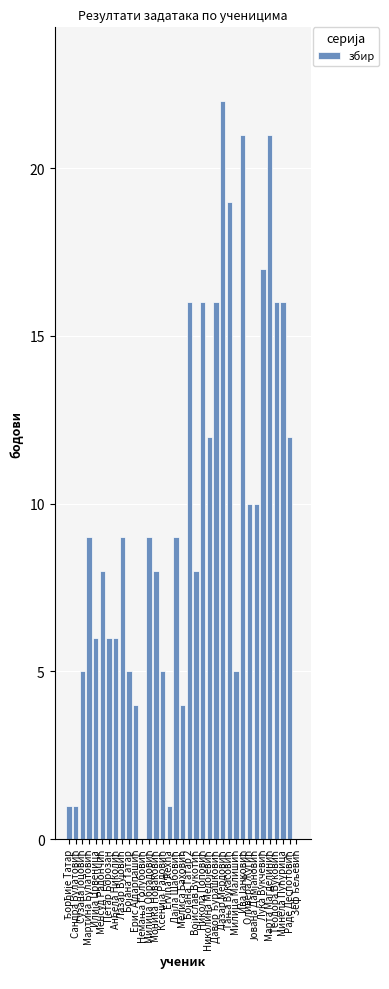

What is the maximum value shown in the chart?

22